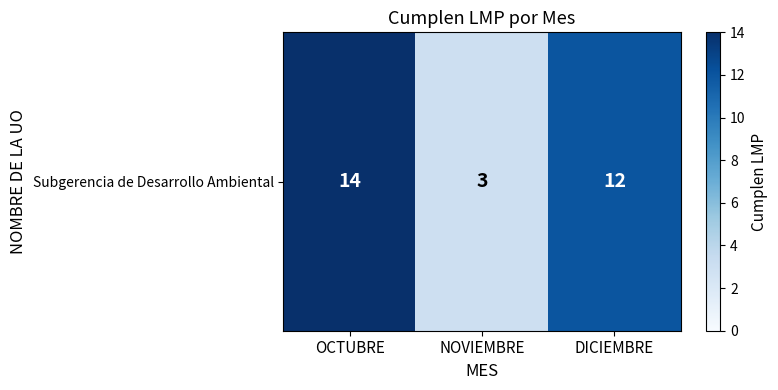

Which has a higher value, NOVIEMBRE or DICIEMBRE?

DICIEMBRE